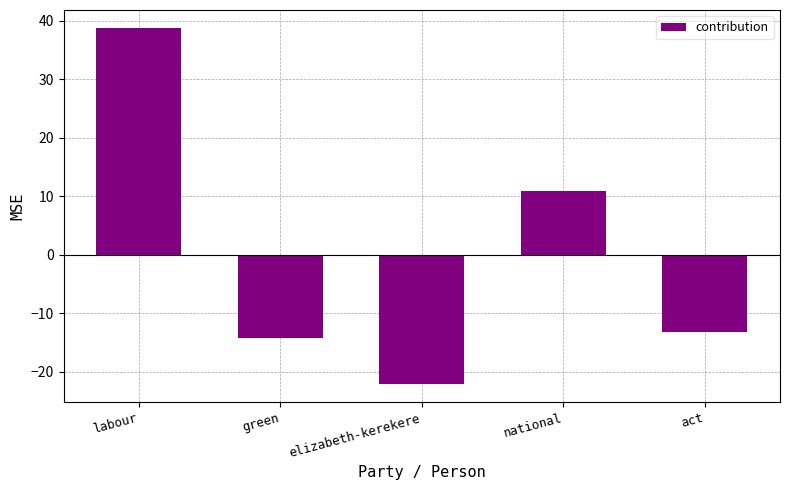

How many bars are there in total?

5